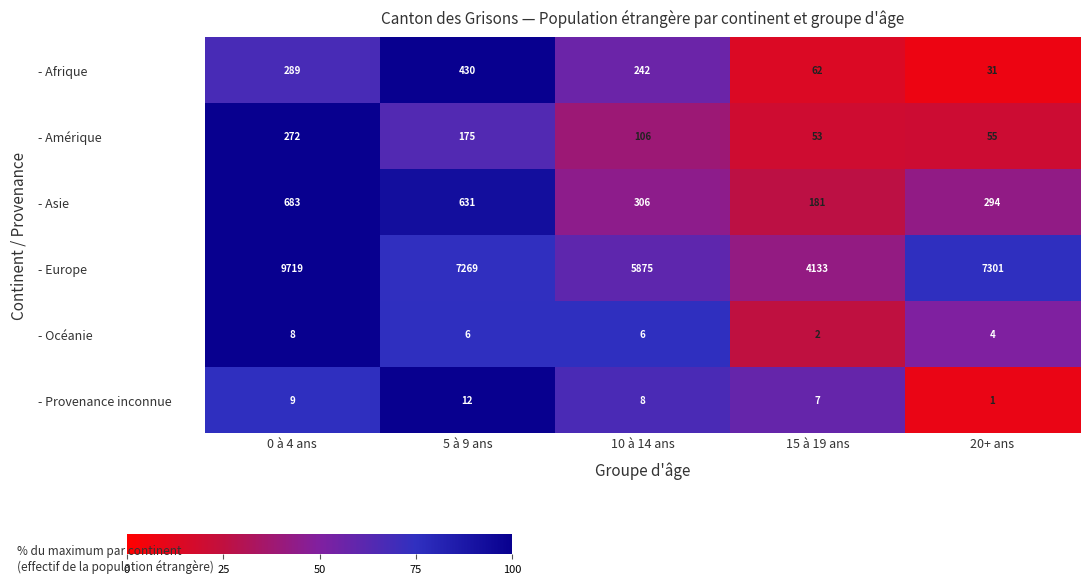

At how many categories does at least one series exceed 66?

5